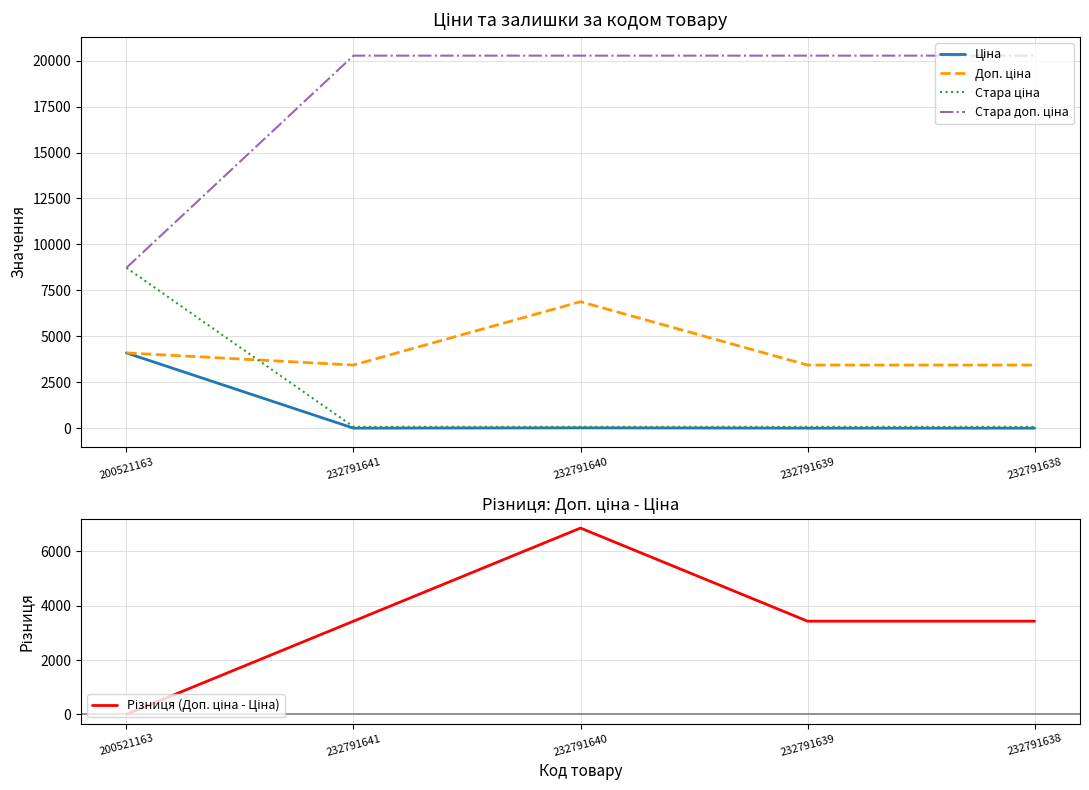

At how many categories does at least one series exceed 1164?

5